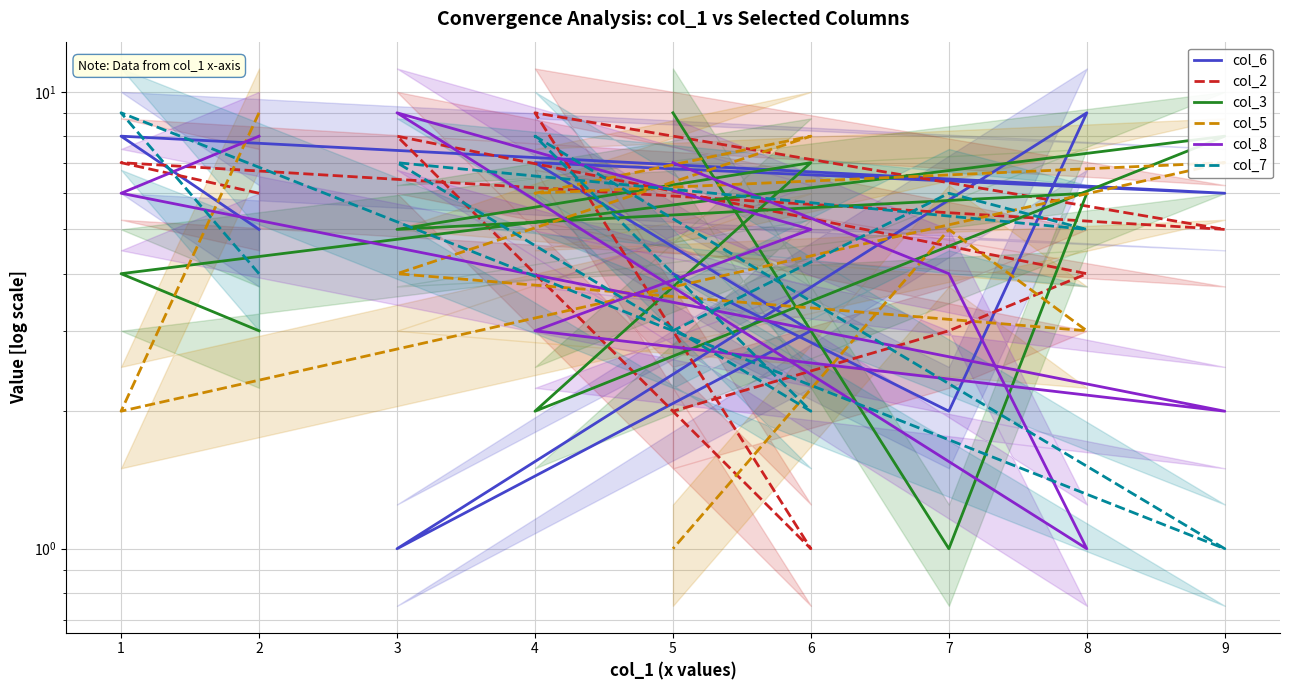

True or false: col_3 has a value of 4 at 1.

True